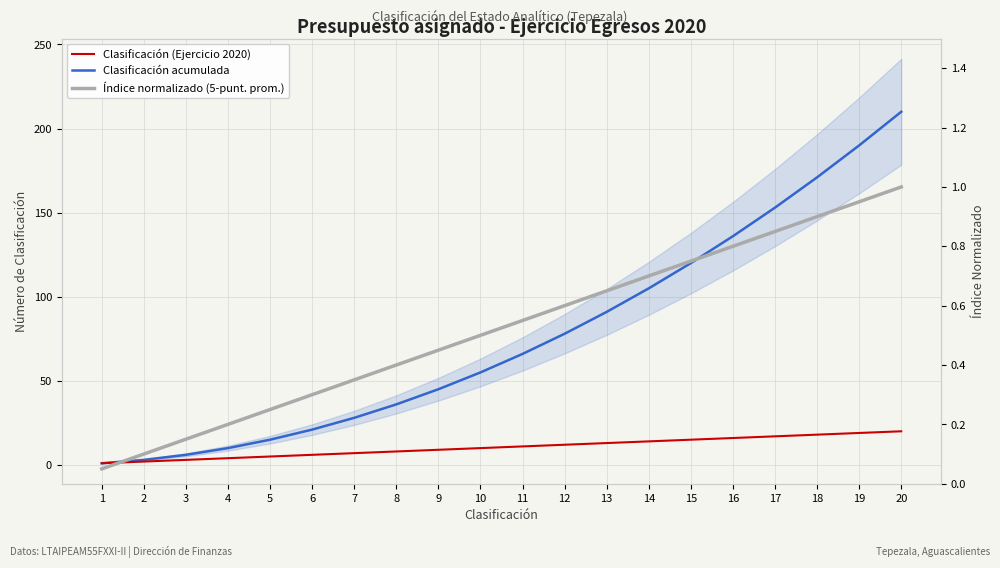

What is the value of the Clasificación acumulada point at the 6th from the left?

21.0